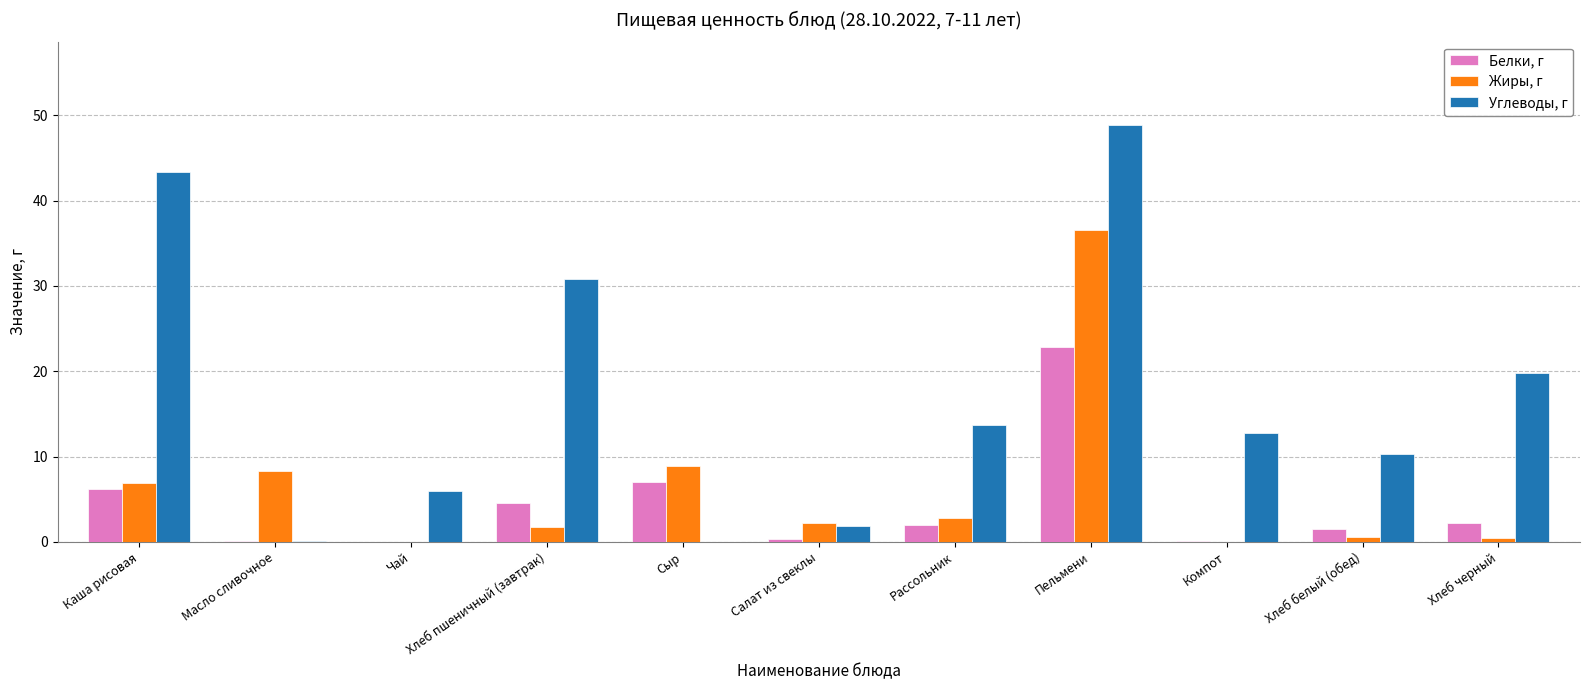

Which series has the largest total across all categories?

Углеводы, г